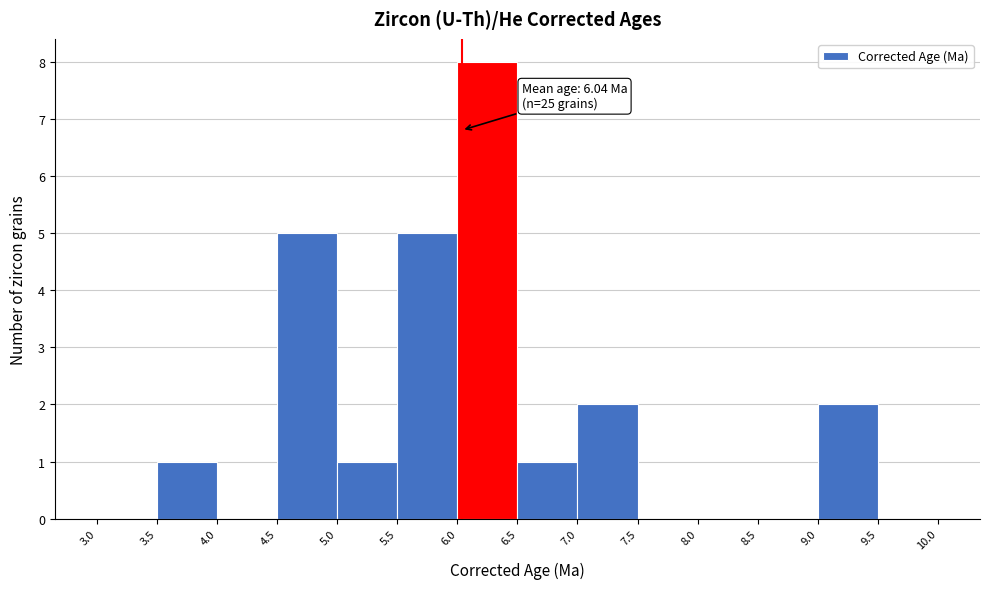

Which range on the x-axis has the tallest bar?

6.0 to 6.5